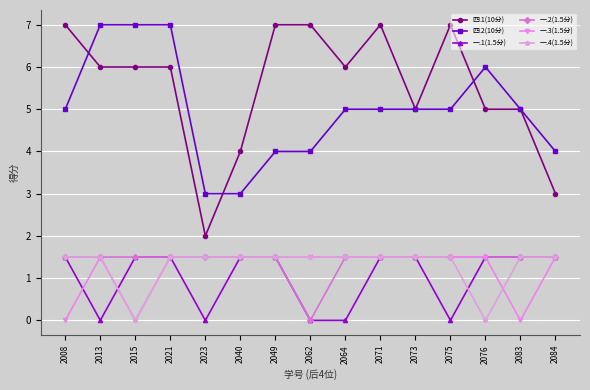

How many data points does each series have?

15